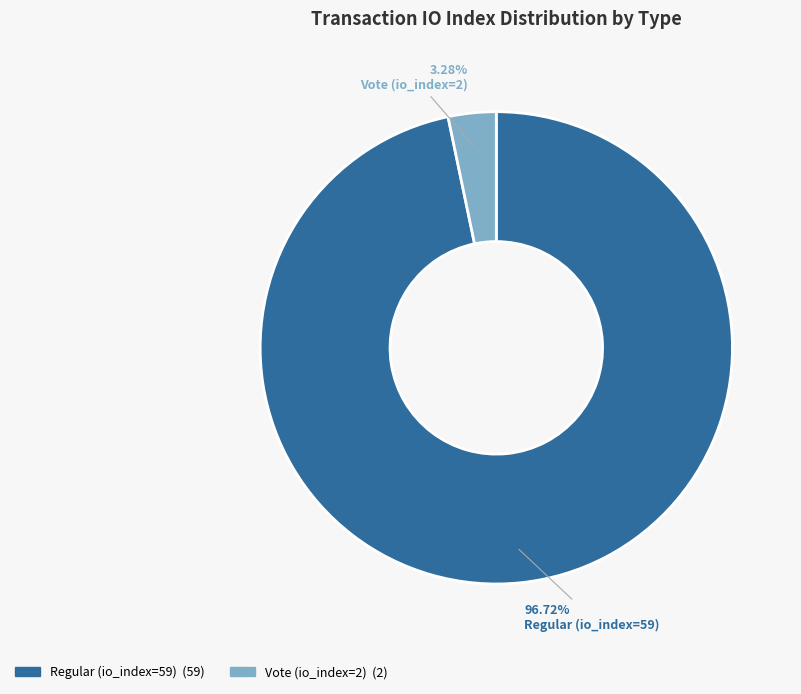

Is there any slice that represents more than half of the pie?

Yes